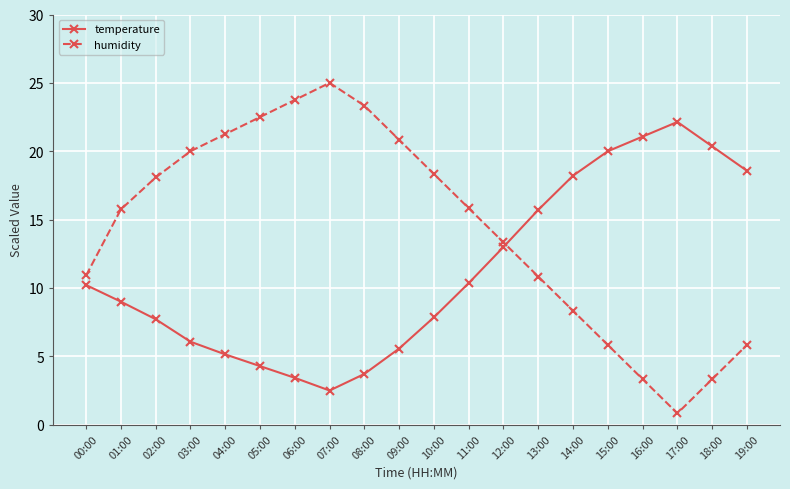

What is the value of the humidity point at the 16th from the left?

5.8